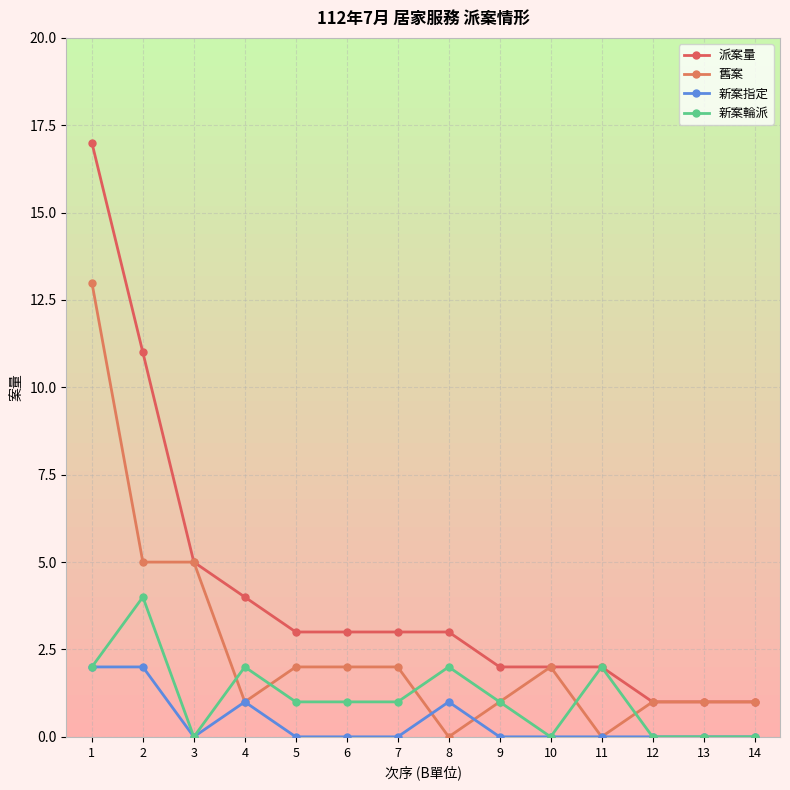

Count the number of categories in the chart.

14